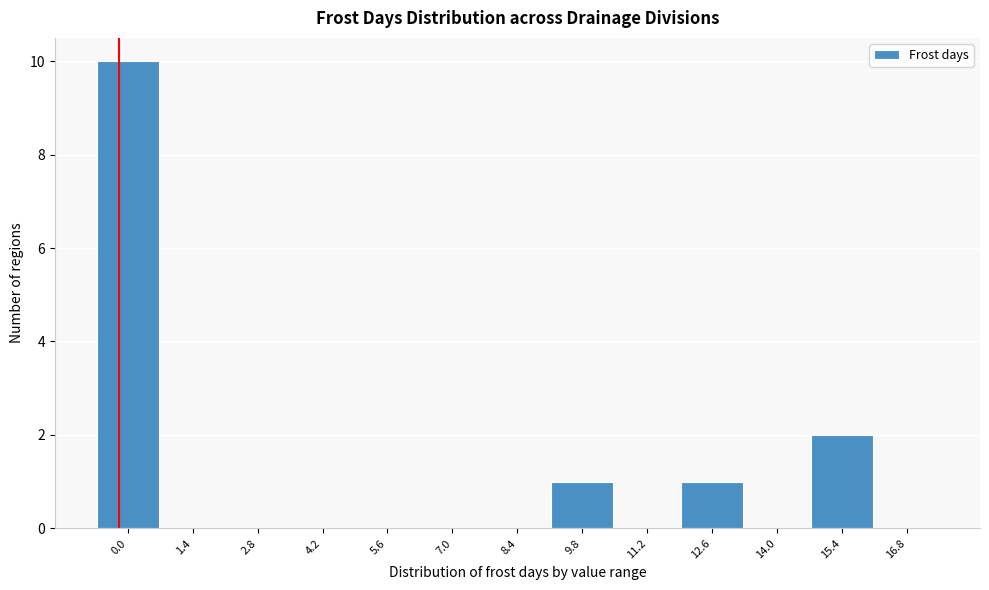

Reading left to right, transcribe all the data shown in this chart.

0.0=10	1.4=0	2.8=0	4.2=0	5.6=0	7.0=0	8.4=0	9.8=1	11.2=0	12.6=1	14.0=0	15.4=2	16.8=0